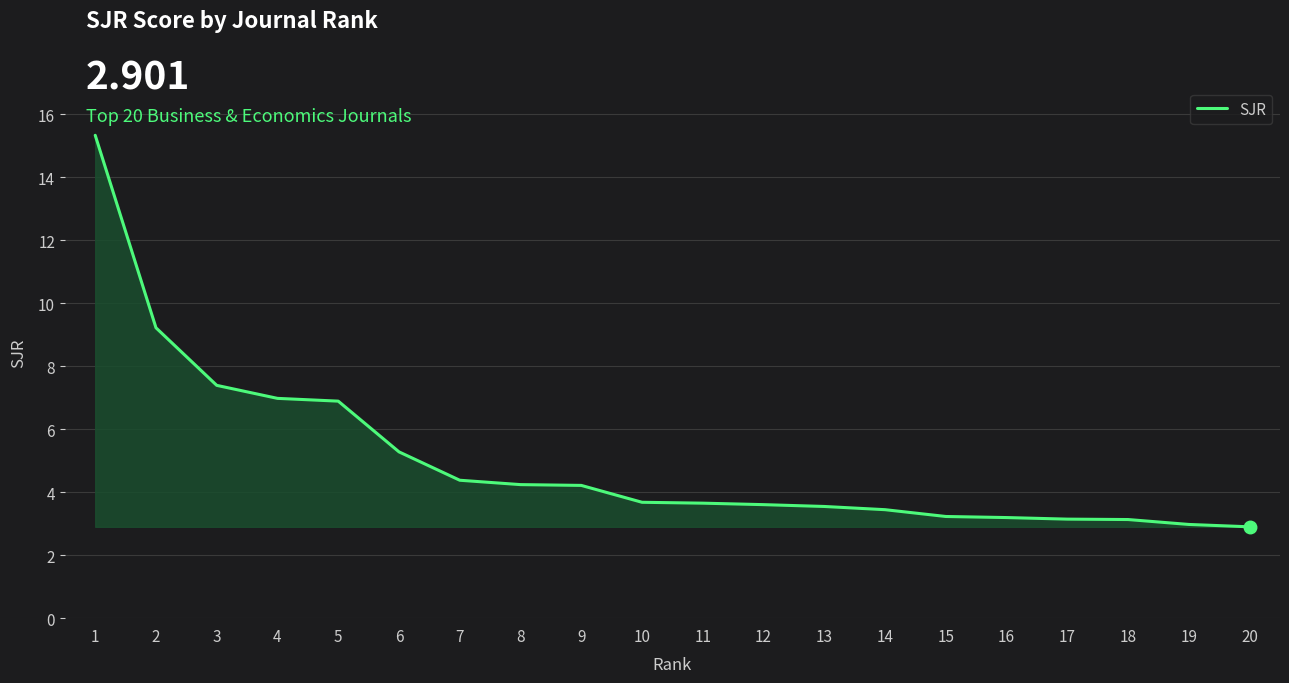

The value at 11 is 5.8. True or false?

False